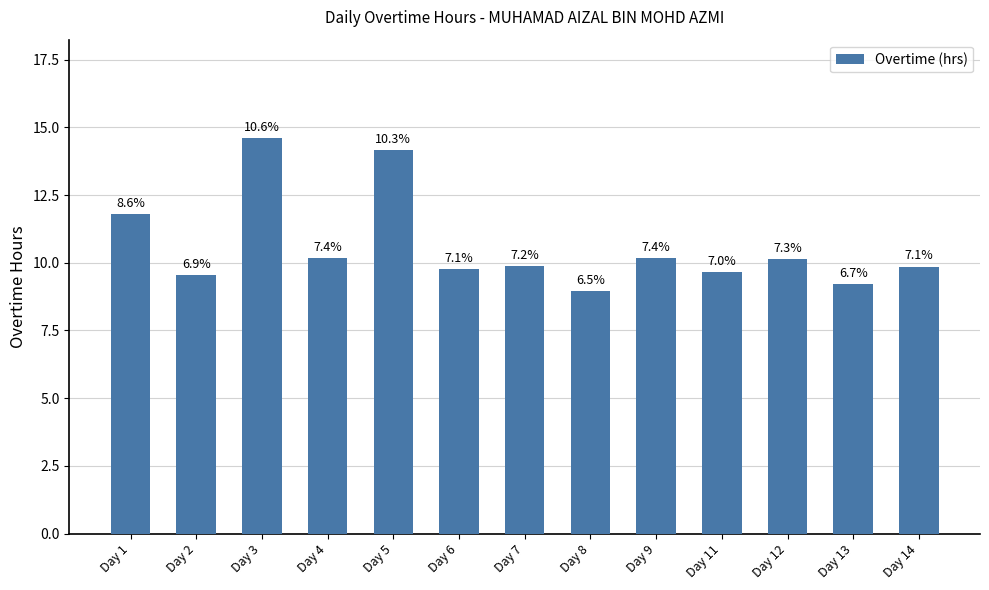

Does the chart contain any negative values?

No